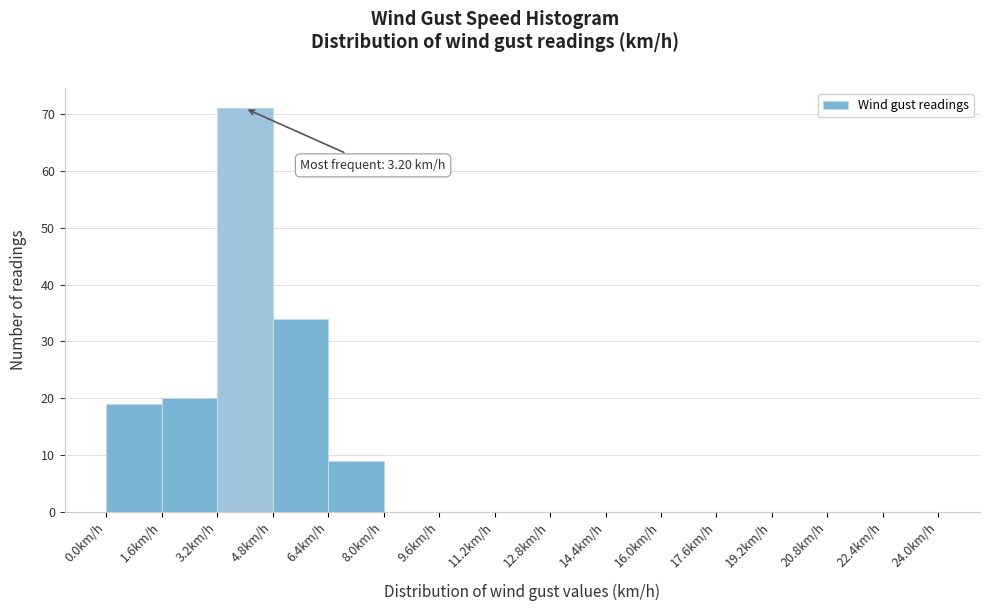

Which range on the x-axis has the tallest bar?

3.2 to 4.8